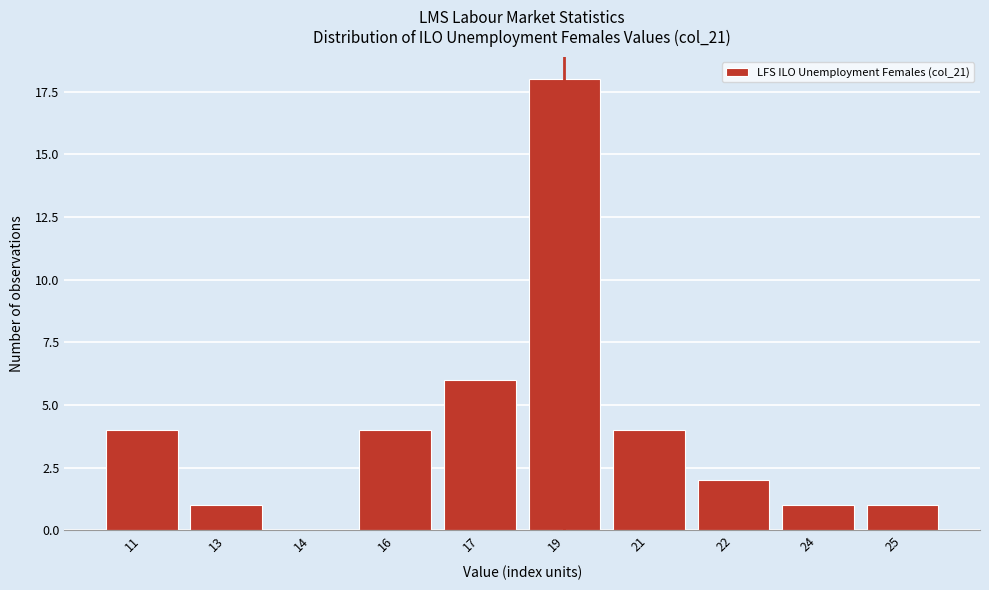

Reading left to right, list all the values displayed in this chart.

11=4	13=1	14=0	16=4	17=6	19=18	21=4	22=2	24=1	25=1